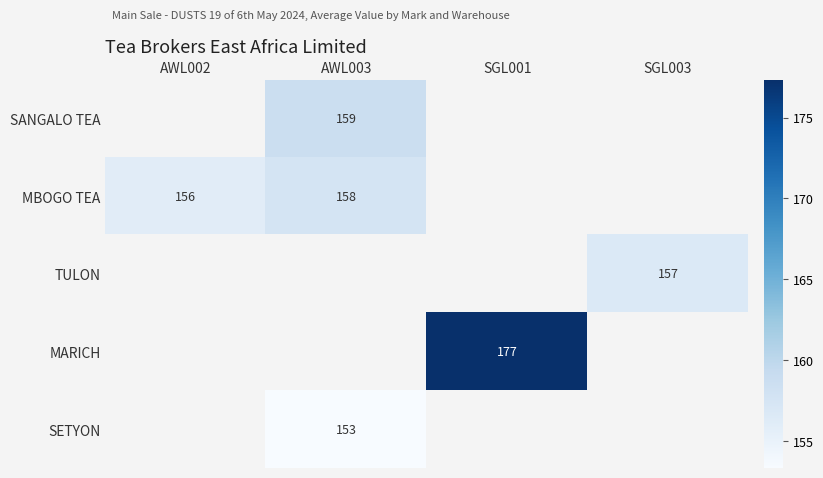

How many values in SANGALO TEA are above zero?

1